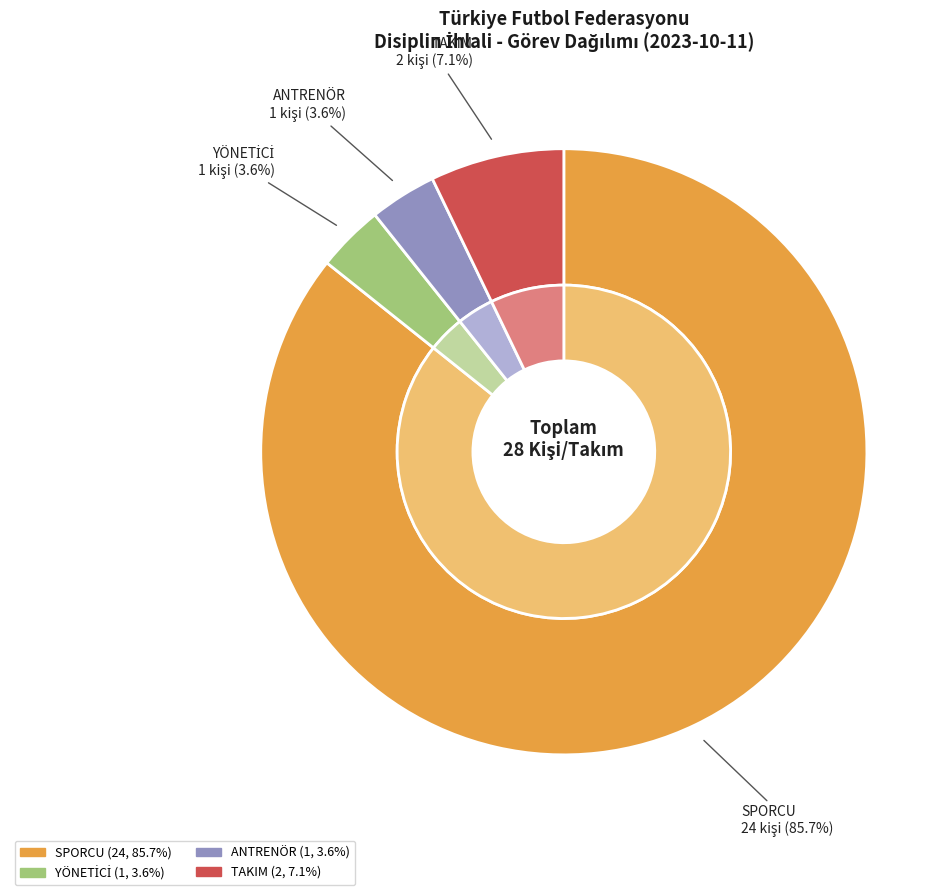

To the nearest percent, what percentage of the pie is TAKIM?

7%